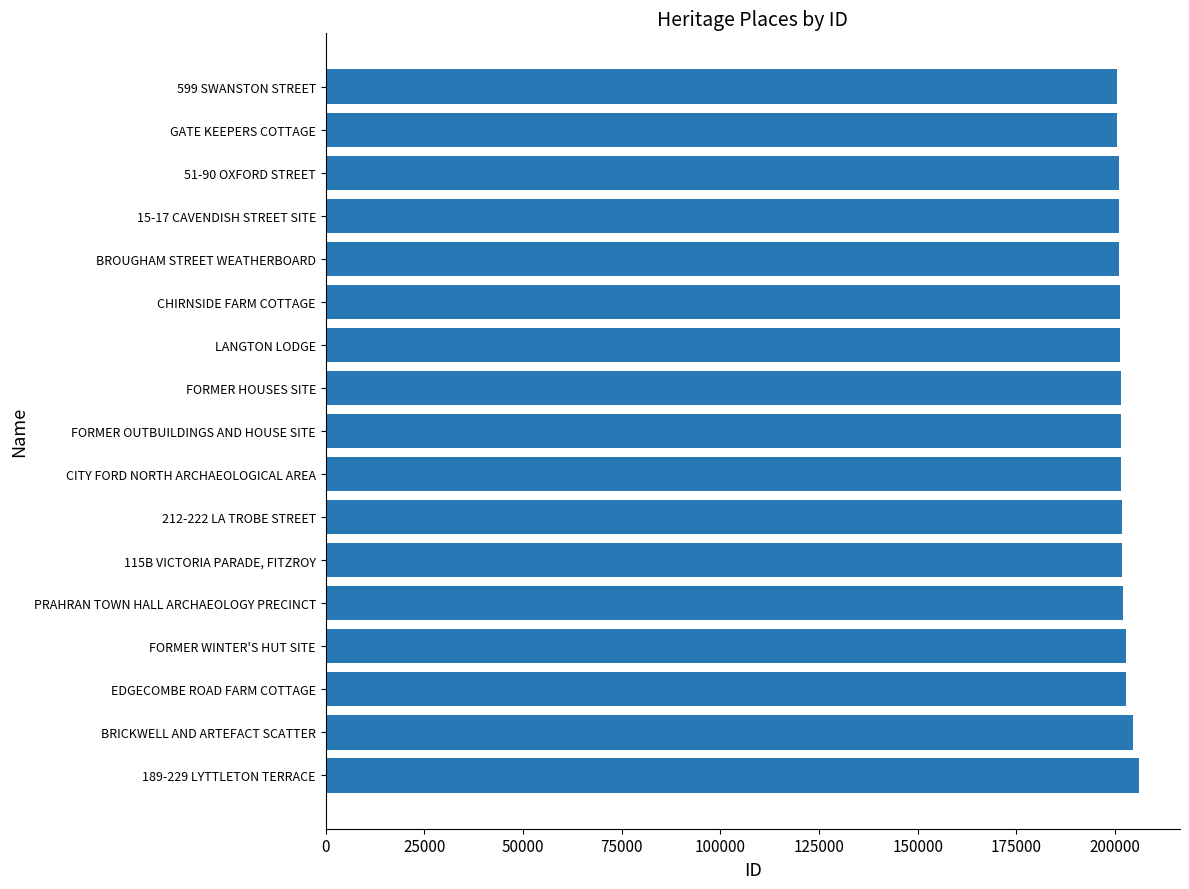

What is the difference between the maximum and second lowest values?

5636